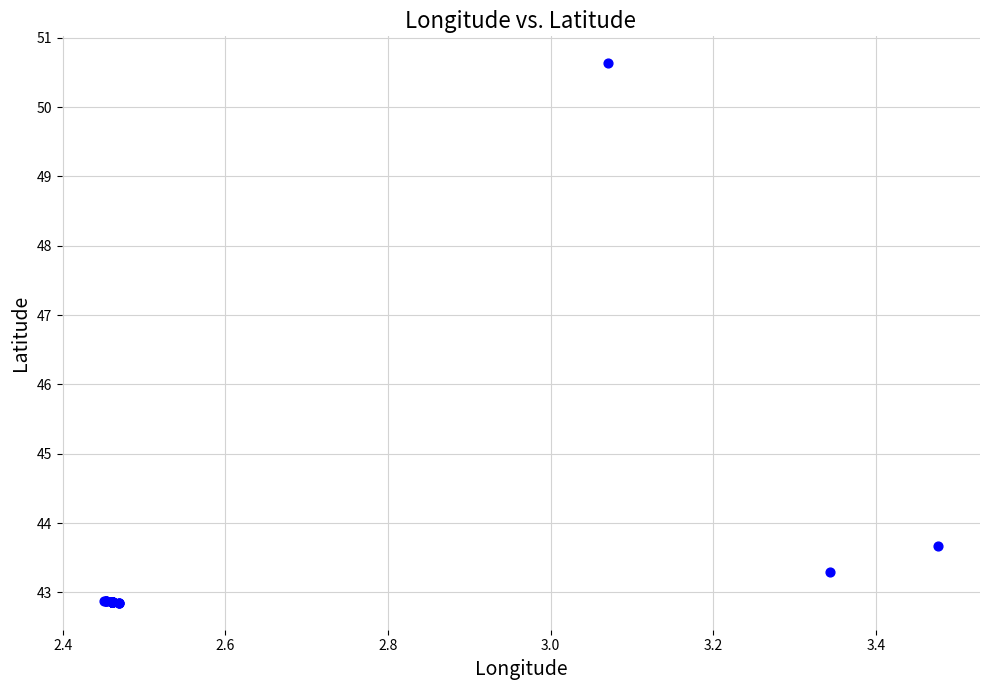

What Y value in the scatter plot is closest to 46?

43.7